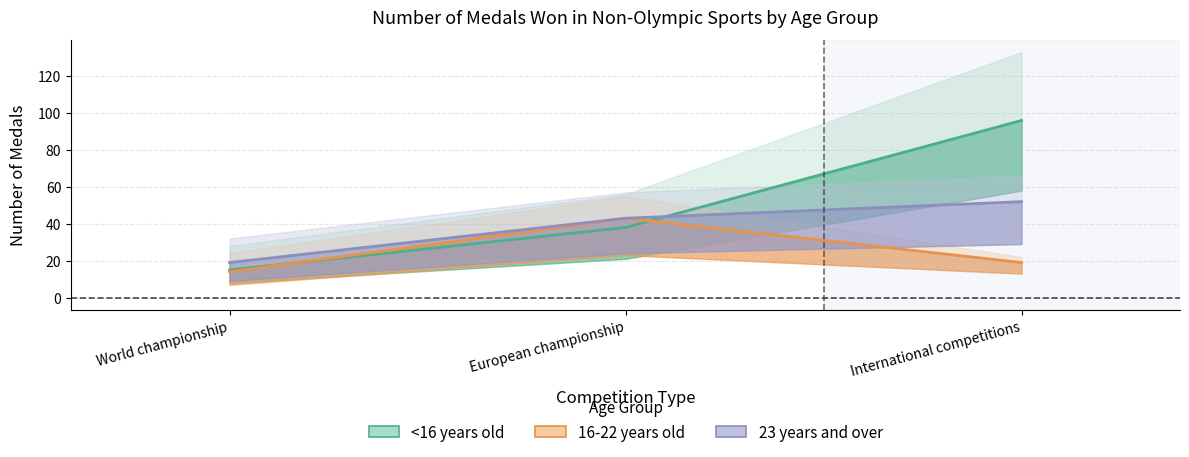

Reading left to right, list all the values displayed in this chart.

<16 years old (mid): 15	38	96
16-22 years old (mid): 14	43	19
23 years and over (mid): 19	43	52